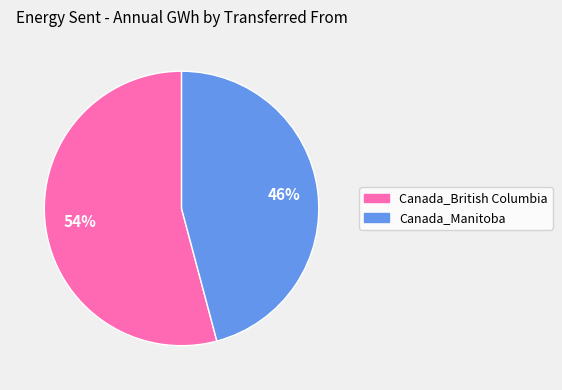

To the nearest percent, what portion does Canada_Manitoba represent?

46%